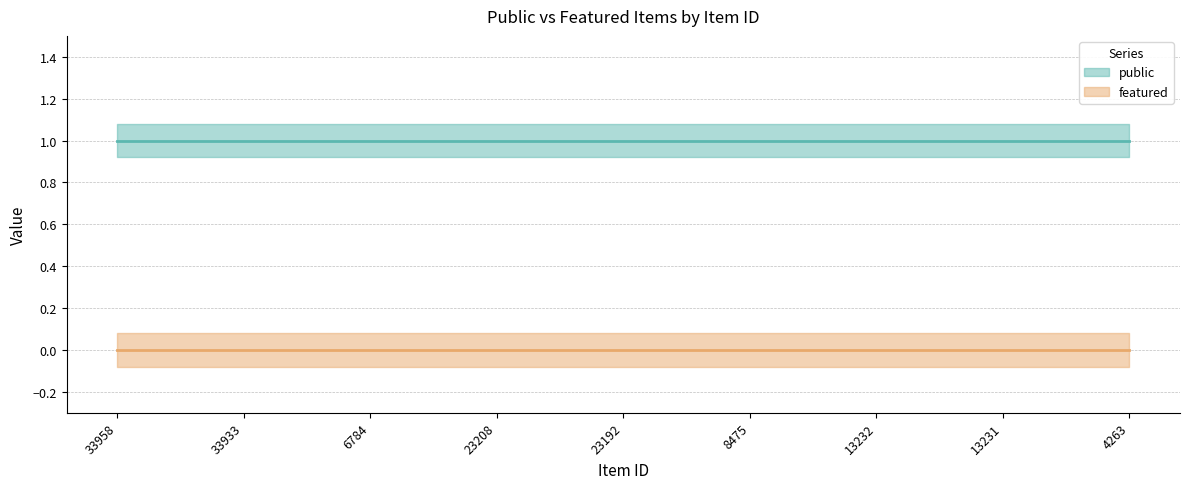

Which category has the lowest value across all series?

33958